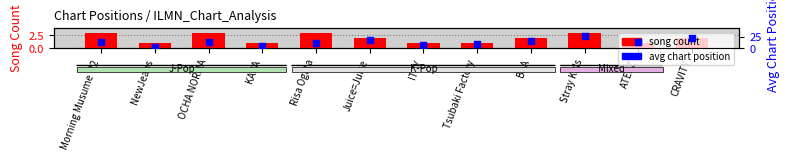

Which series has the largest total across all categories?

avg chart position